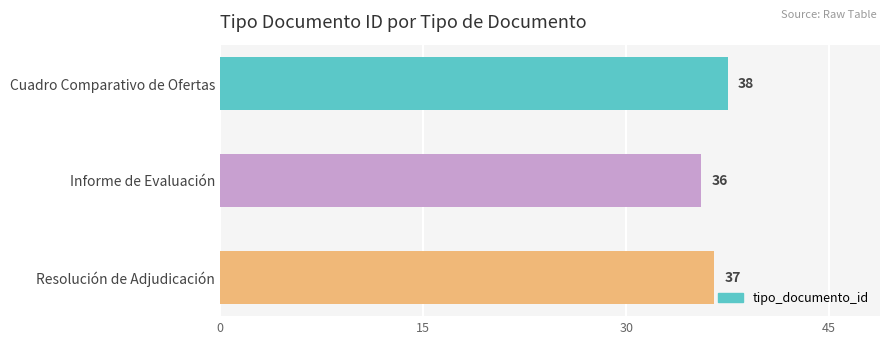

Does the chart contain any negative values?

No